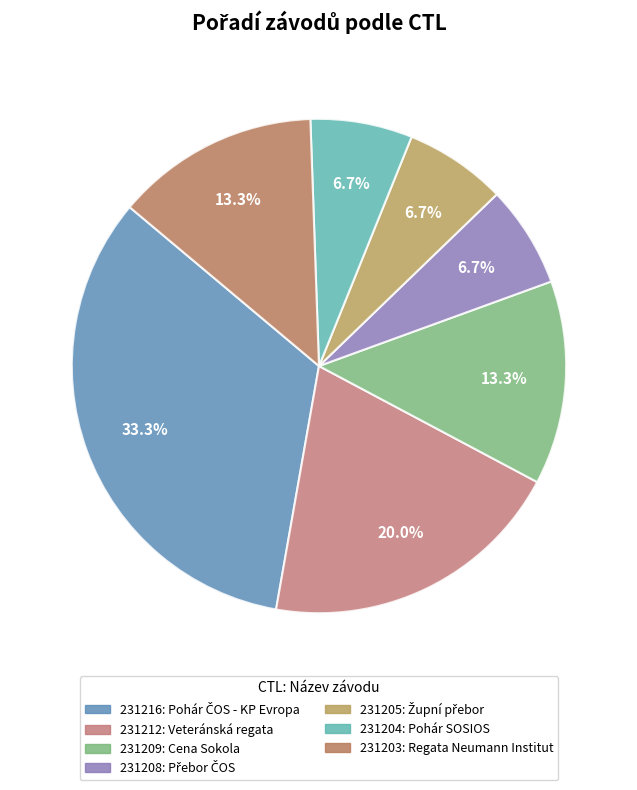

How many slices are in this pie chart?

7